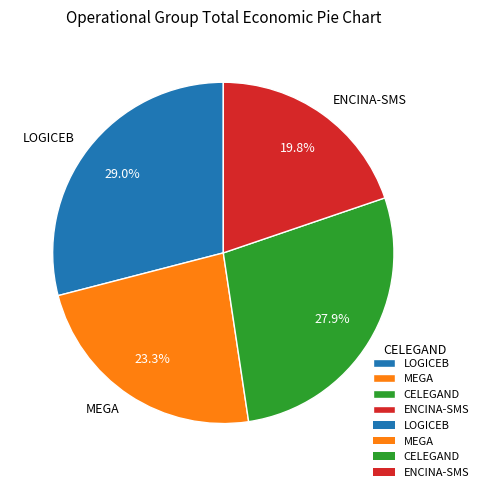

What is the ratio of the value at LOGICEB to the value at CELEGAND?

1.0